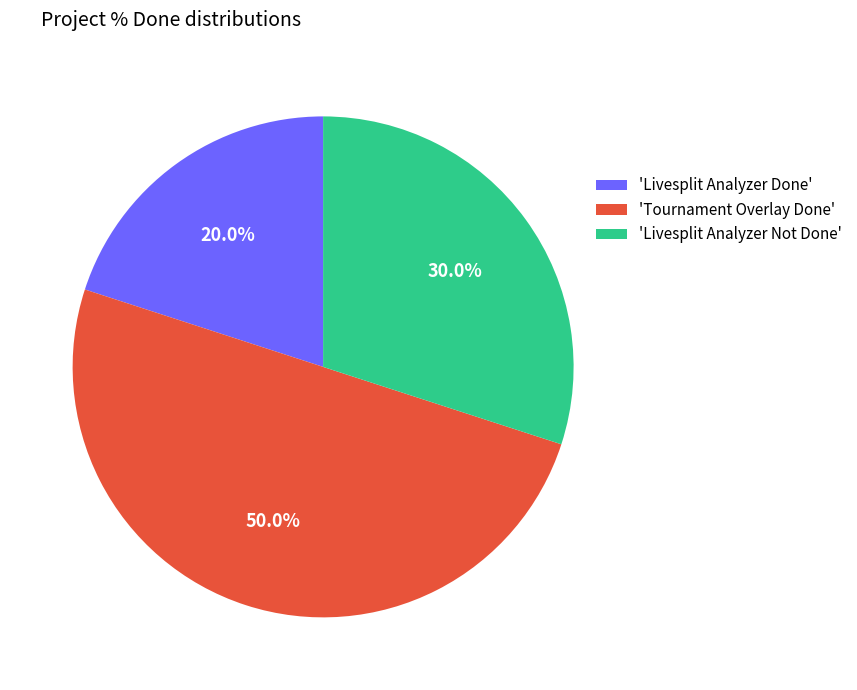

What is the smallest slice in the pie chart?

'Livesplit Analyzer Done'